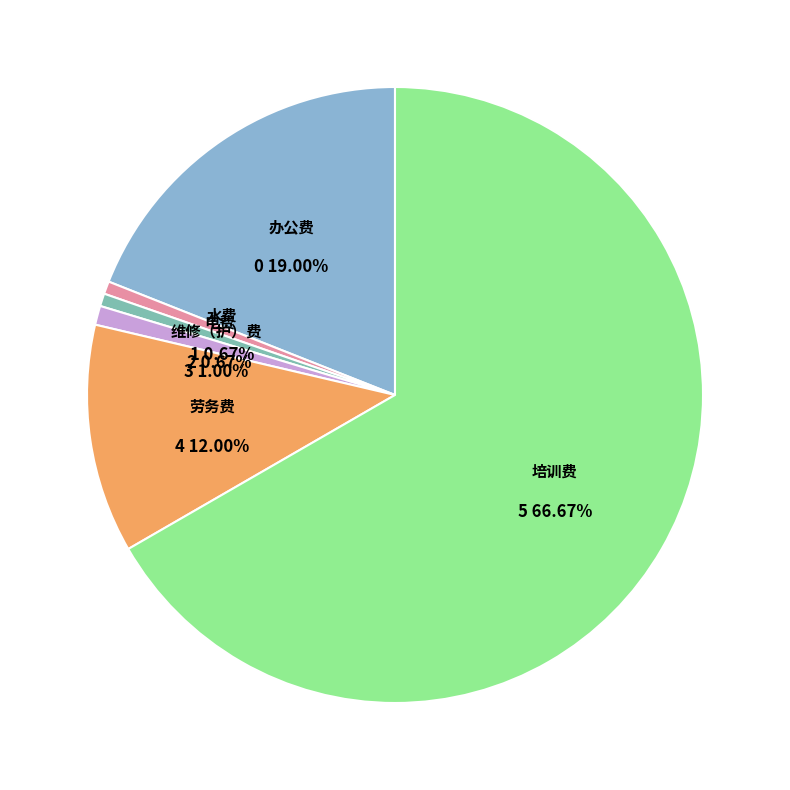

Which has a higher value, 办公费 or 培训费?

培训费